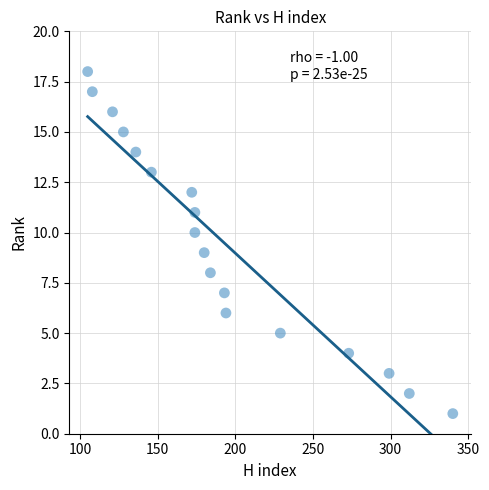

What is the range of X values (max minus min)?

235